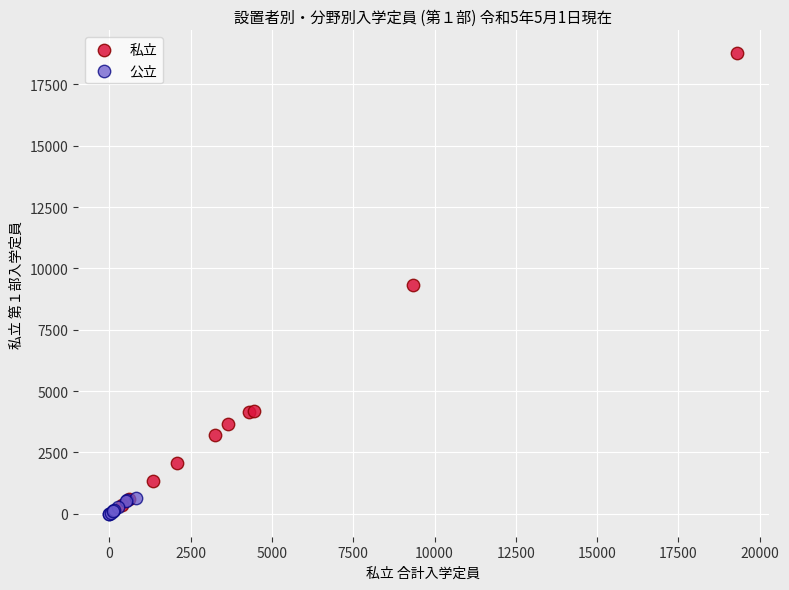

Which series contains the highest Y value?

私立